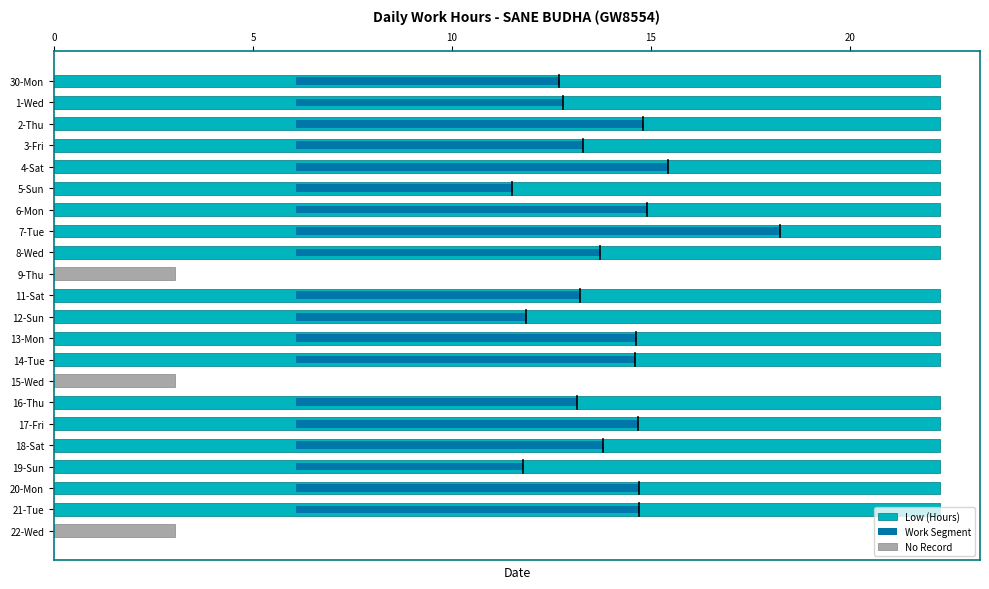

What is the total value across all series at 1-Wed?

11.2